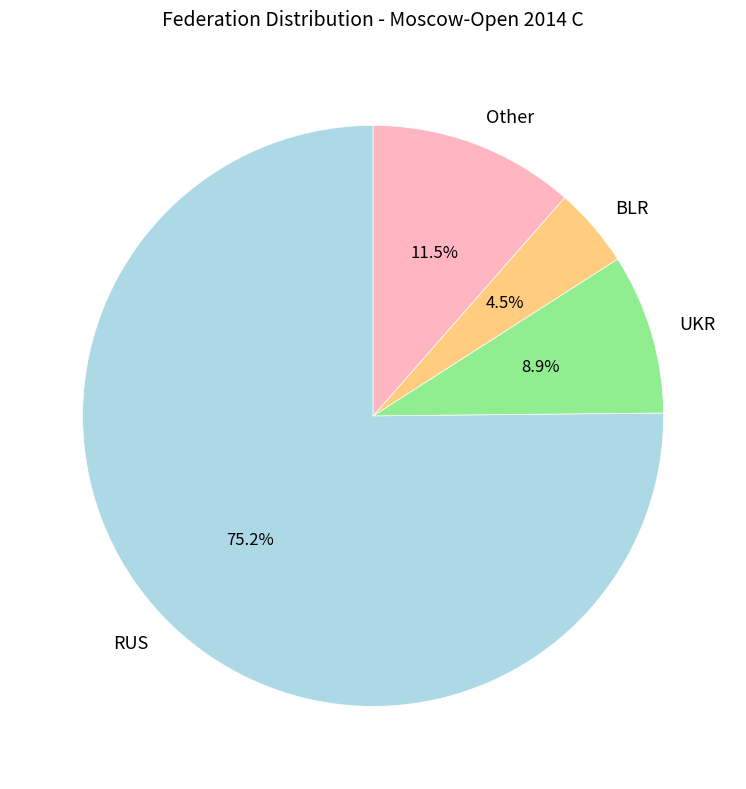

To the nearest percent, what percentage of the pie is UKR?

9%